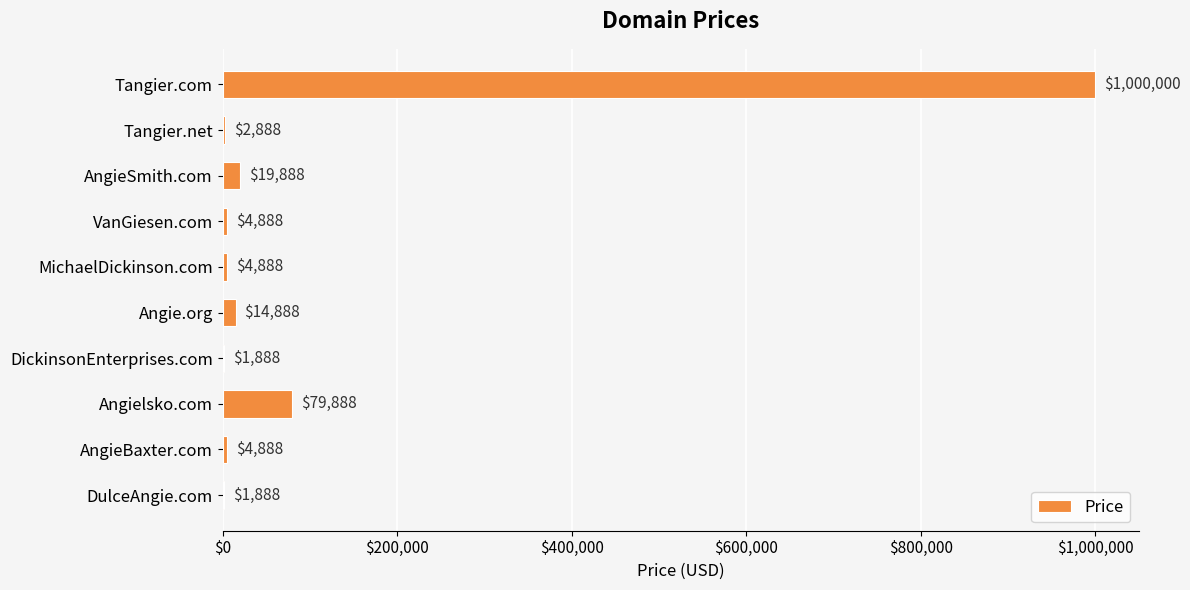

What is the greatest value displayed?

1000000